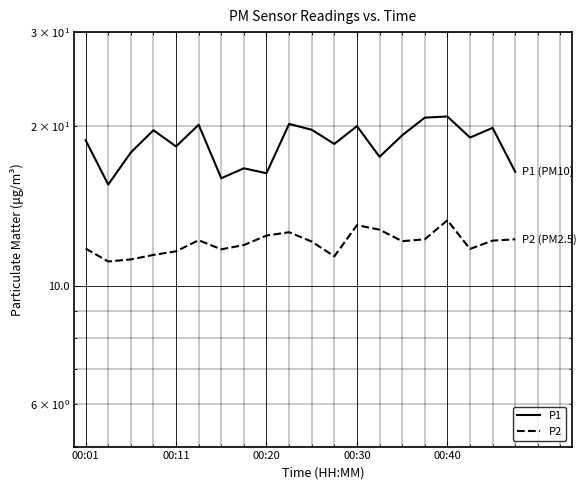

What position from the left is 00:11?

2